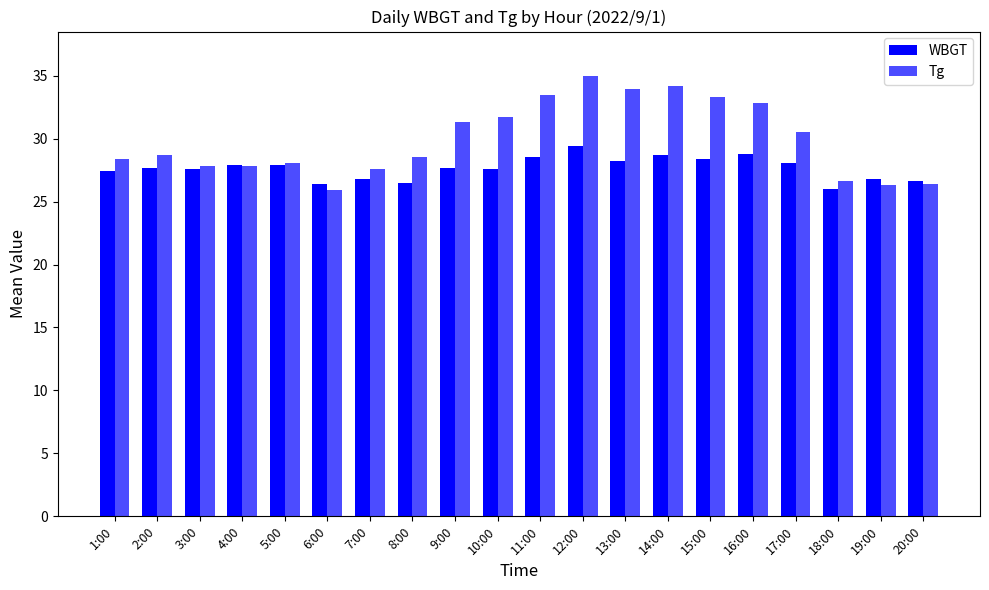

How many bars are there in each group?

2